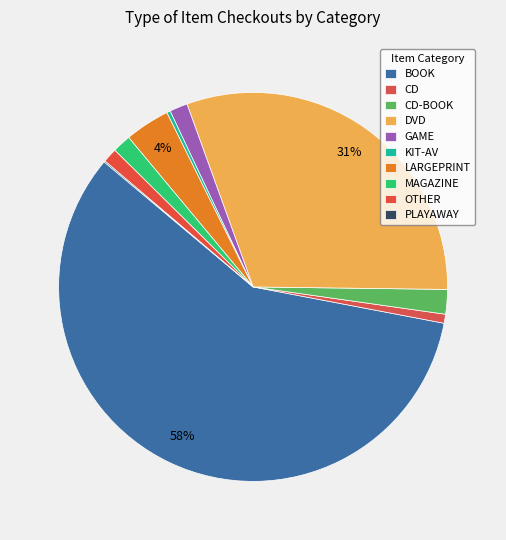

What percentage is NOT represented by MAGAZINE?

98.5%